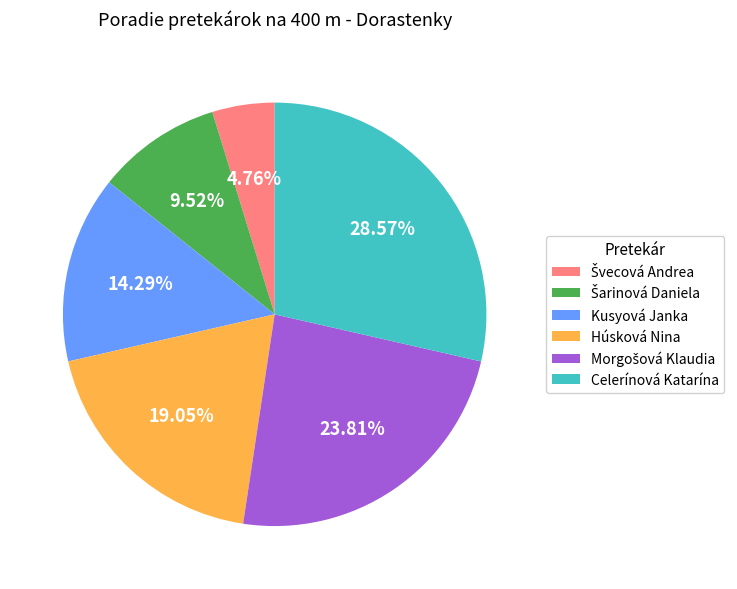

Is there a majority slice in this chart?

No